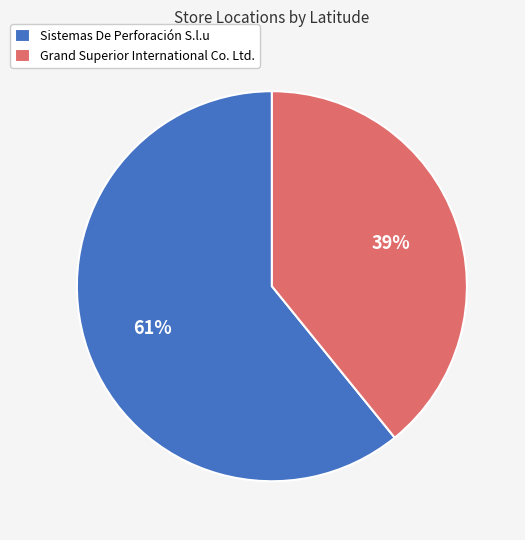

What is the largest slice in the pie chart?

Sistemas De Perforación S.l.u